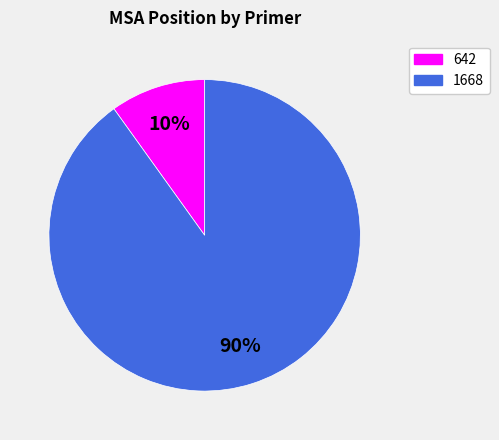

True or false: 1668 accounts for 96% of the total.

False